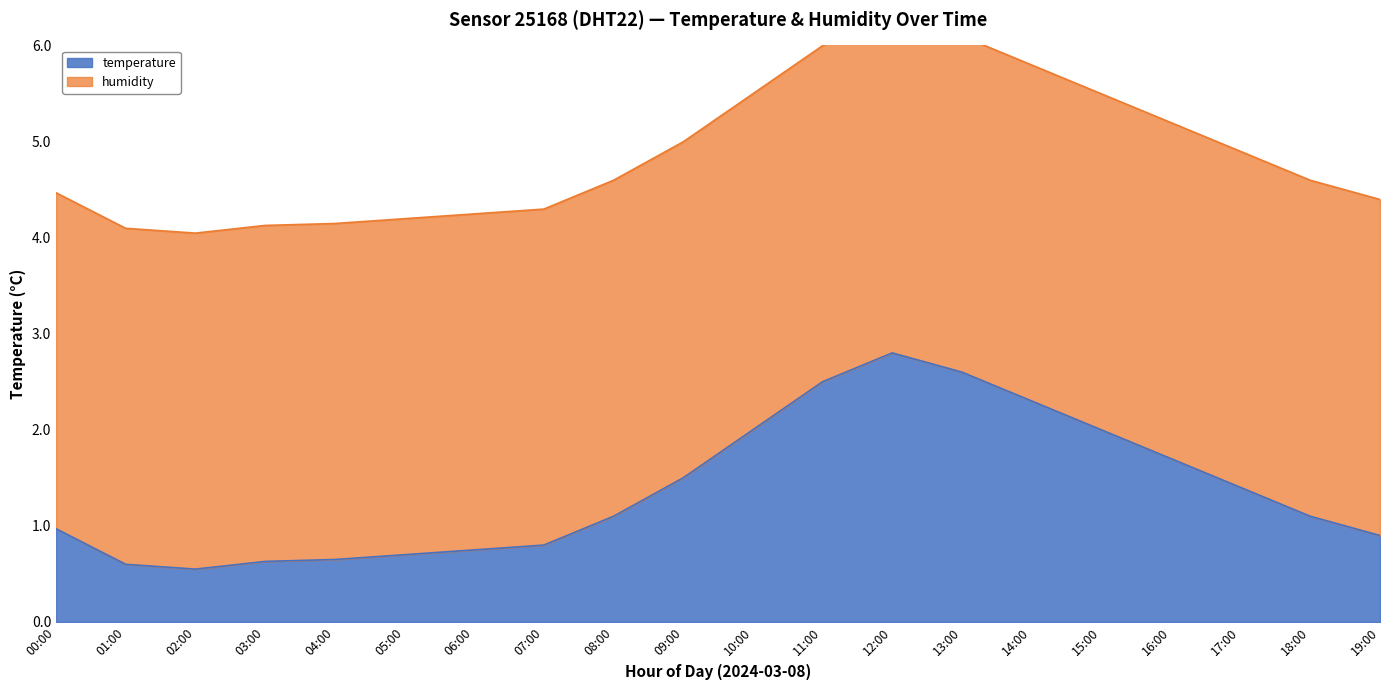

What position from the left is 18:00?

19